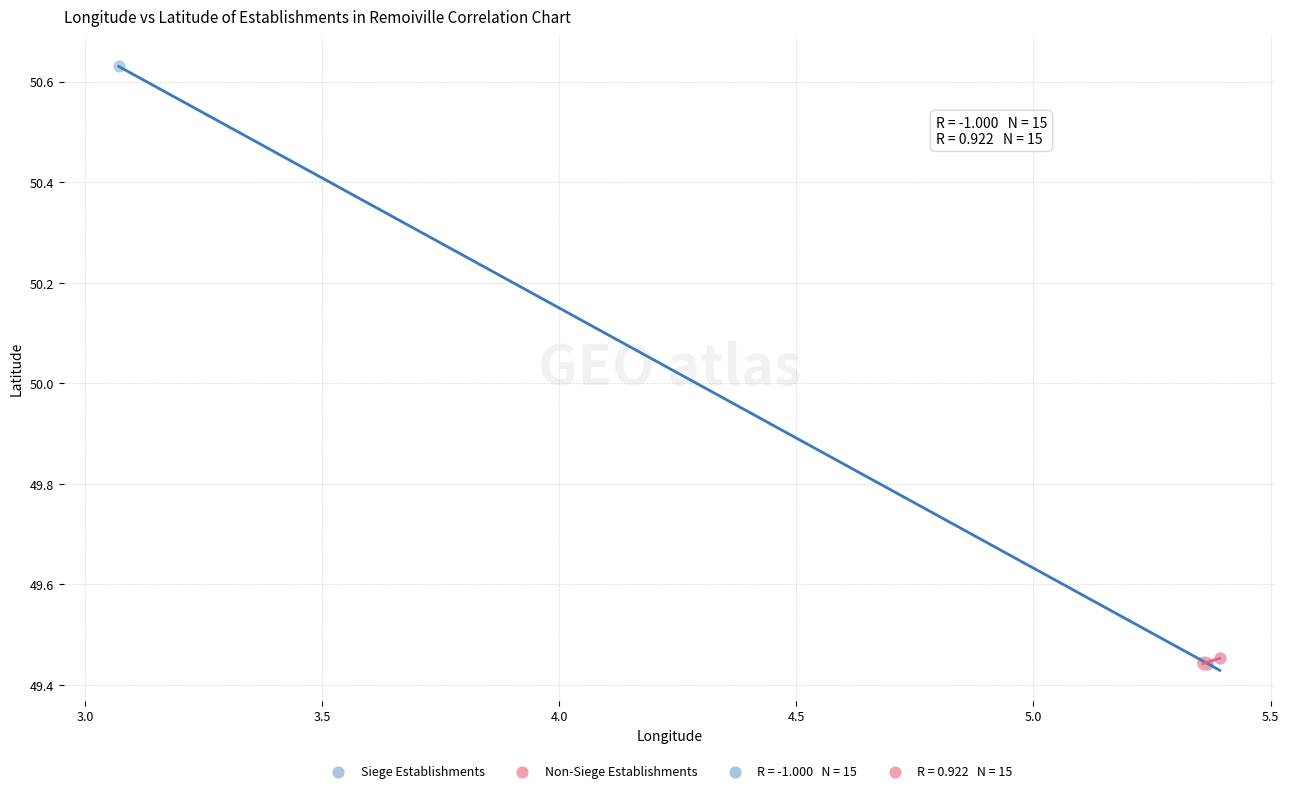

Which series has the widest spread of Y values?

Siege Establishments